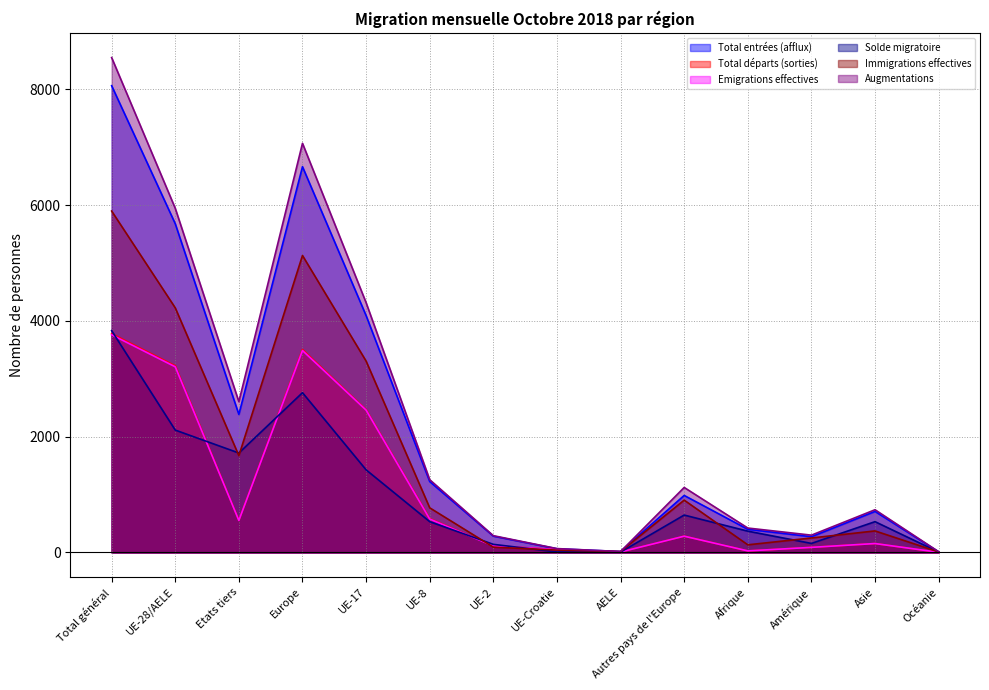

What is the total value across all series at UE-2?

1033